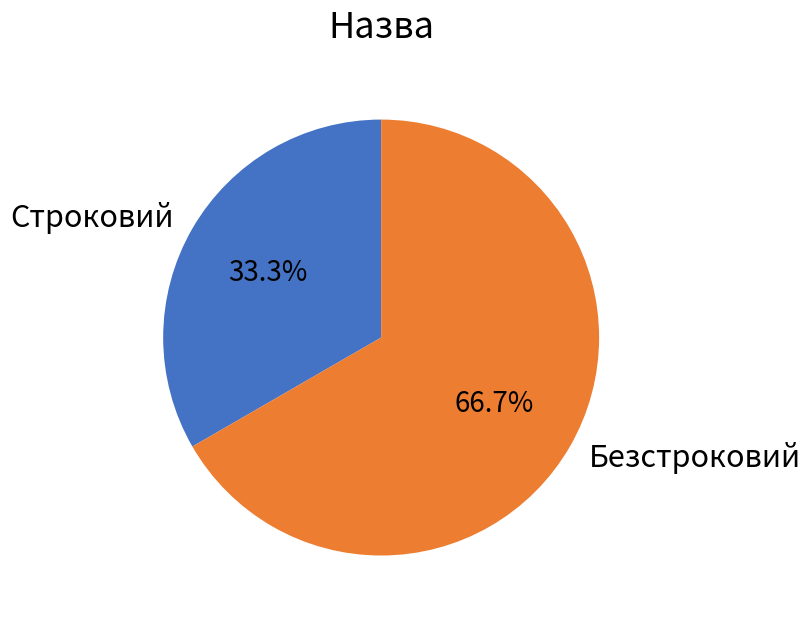

What is the smallest slice in the pie chart?

Строковий